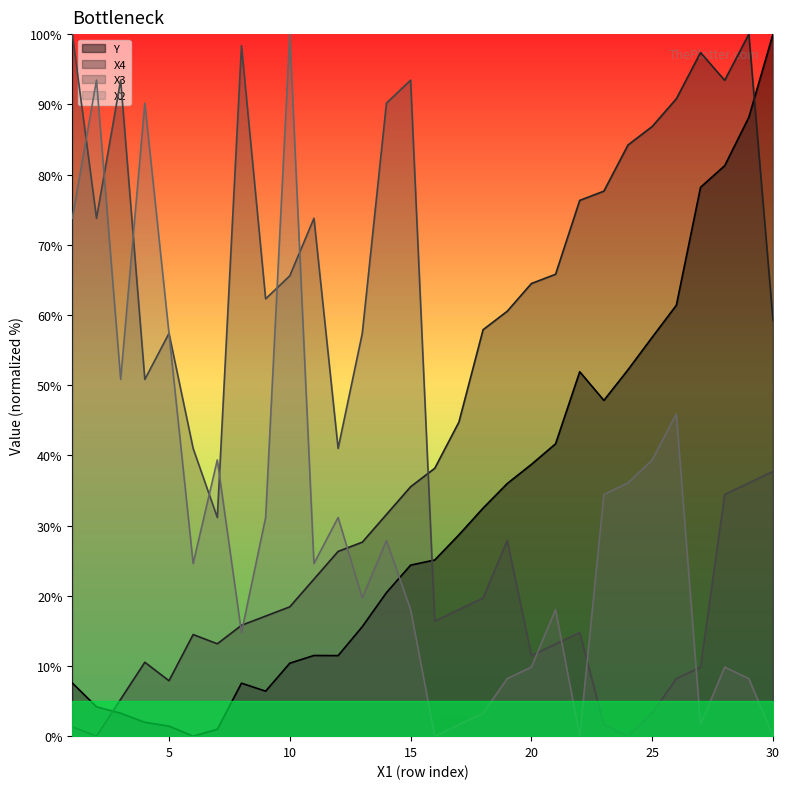

Is it true that X4 equals 9.6 at 10?

False